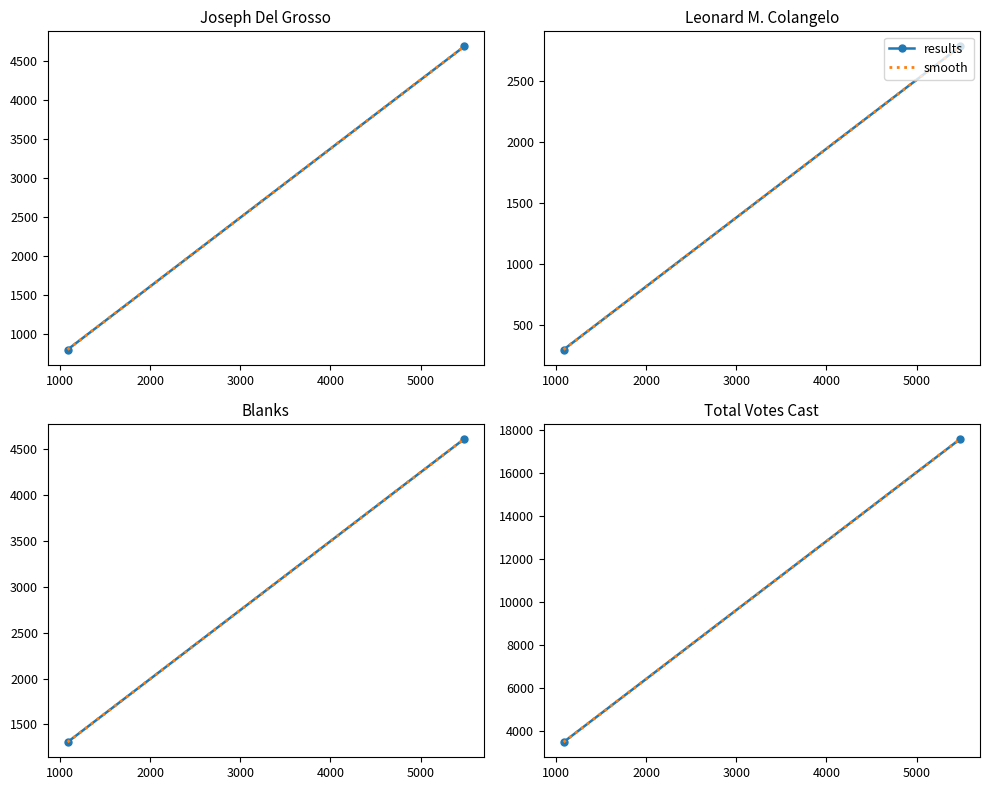

At how many categories does at least one series exceed 14119?

1